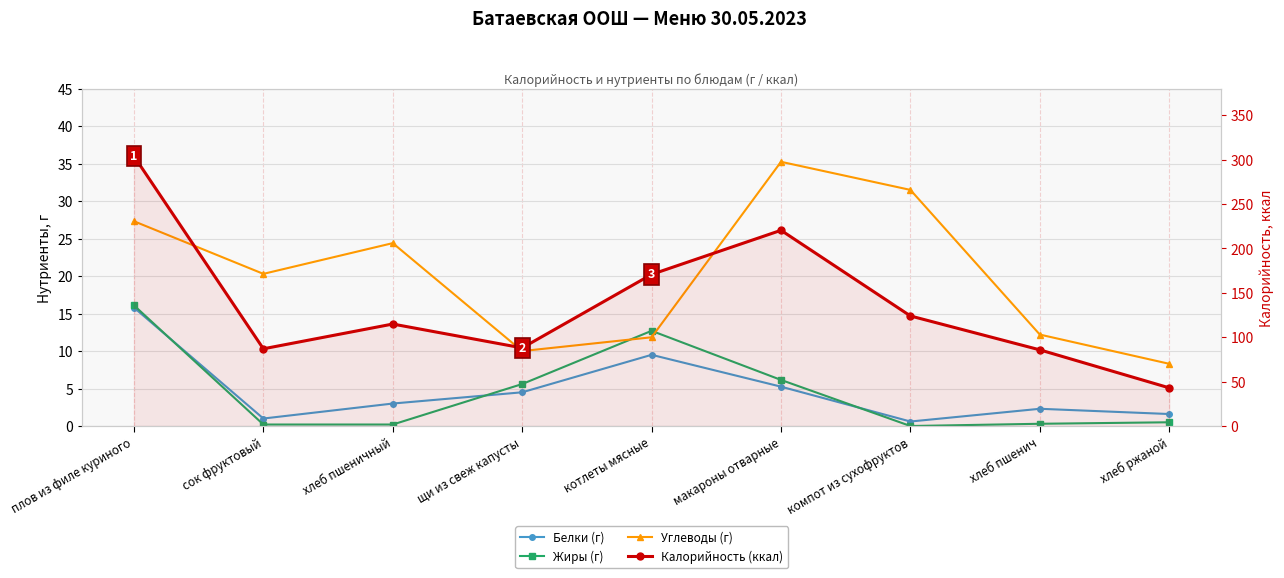

What is the difference between the maximum and minimum values in the Углеводы (г) series?

26.9